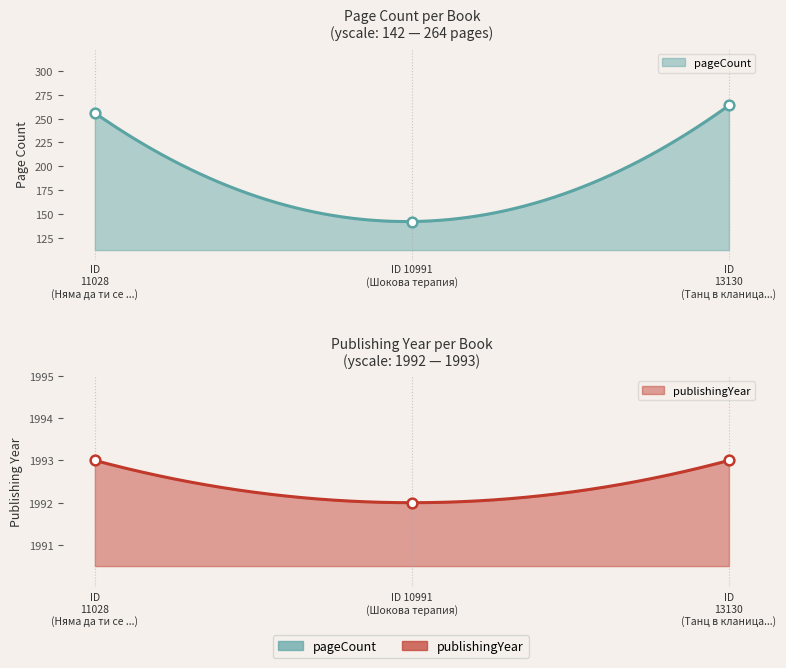

The pageCount series shows 264 at 13130. True or false?

True